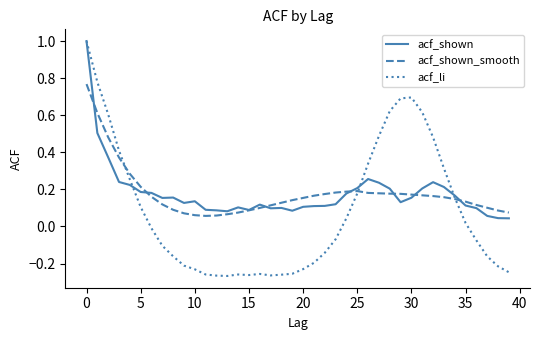

Which series has the largest range (max minus min)?

acf_li